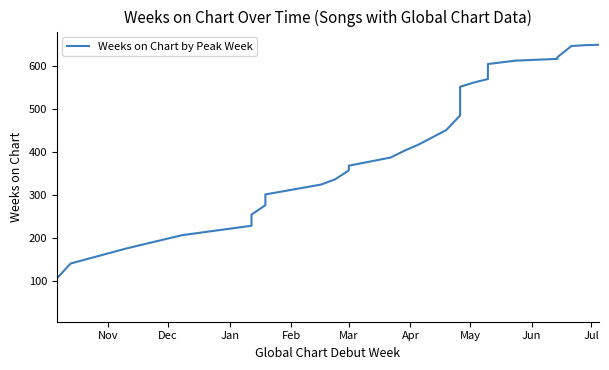

How many lines are shown in the chart?

1